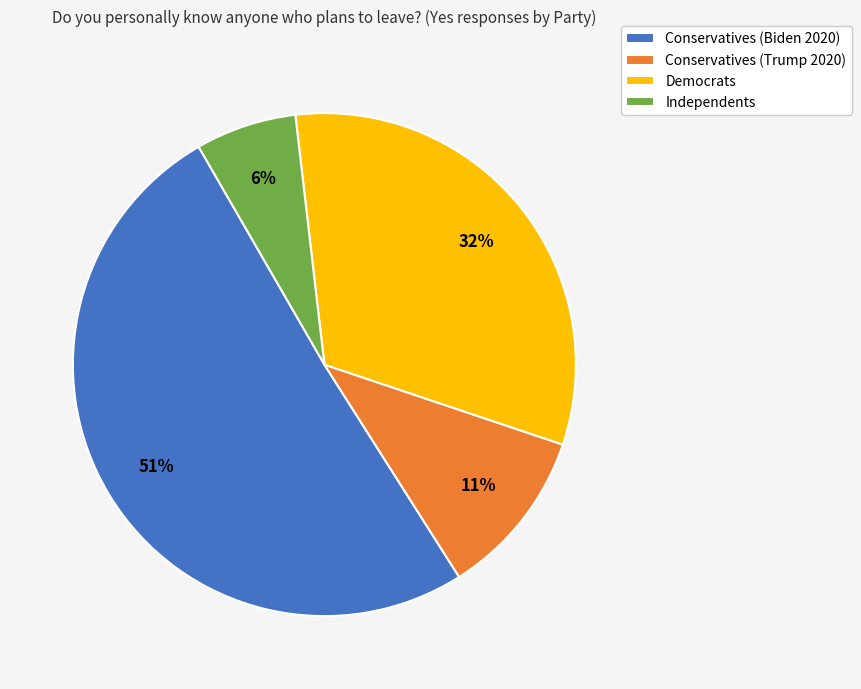

Which slice is the largest?

Conservatives (Biden 2020)